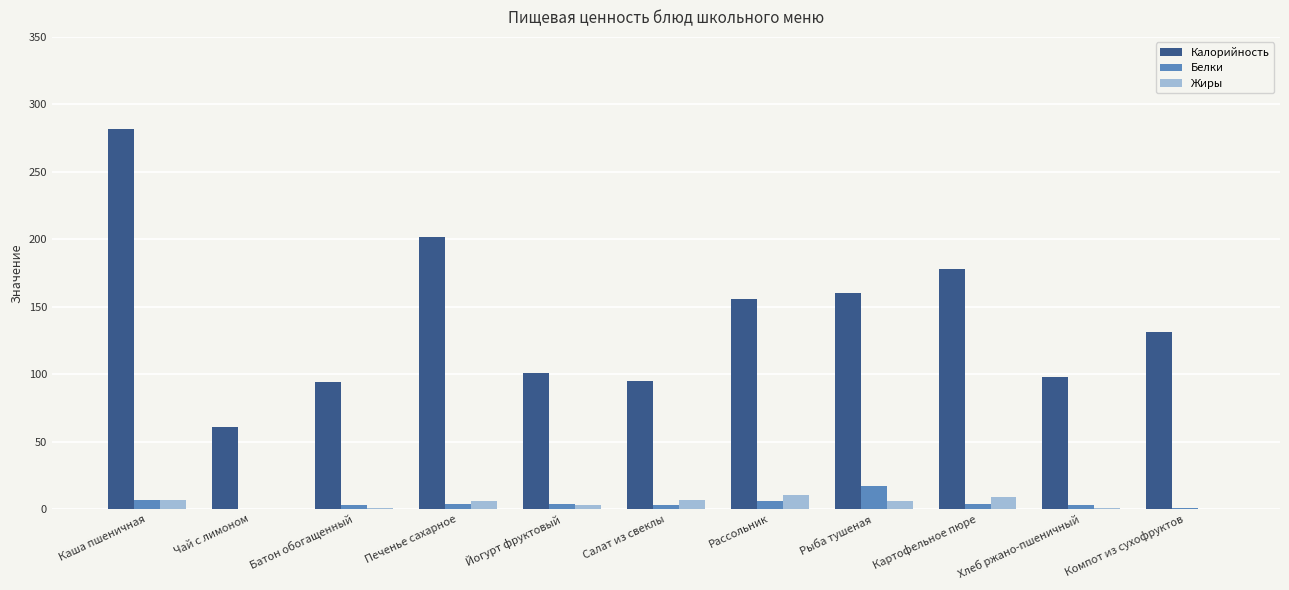

Is it true that Белки equals 3.0 at Салат из свеклы?

True